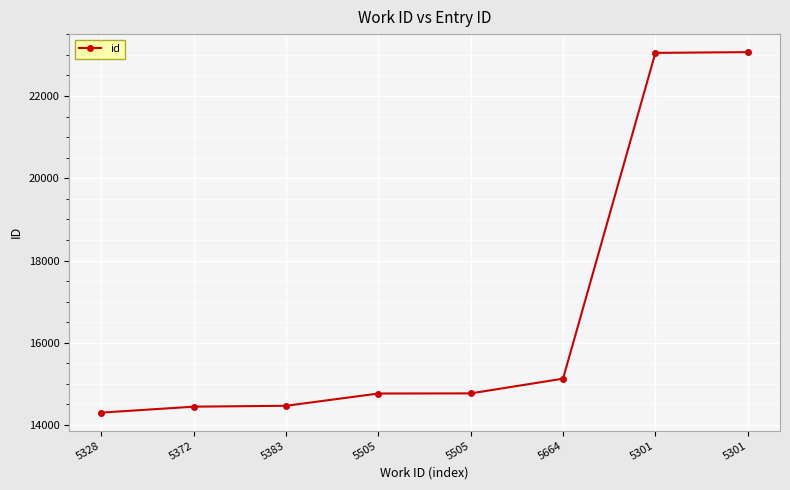

How many values are below 14770?

4